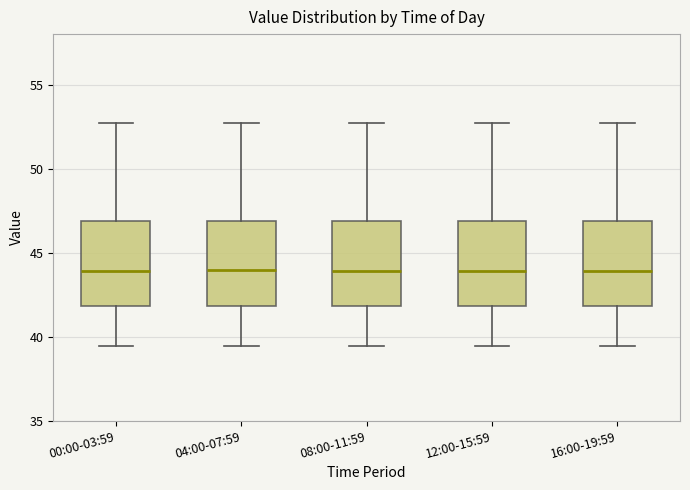

Where does the lower whisker of the box for 00:00-03:59 end on the y-axis? The values are not printed on the chart, so give them approximately, as read against the axis.

39.5